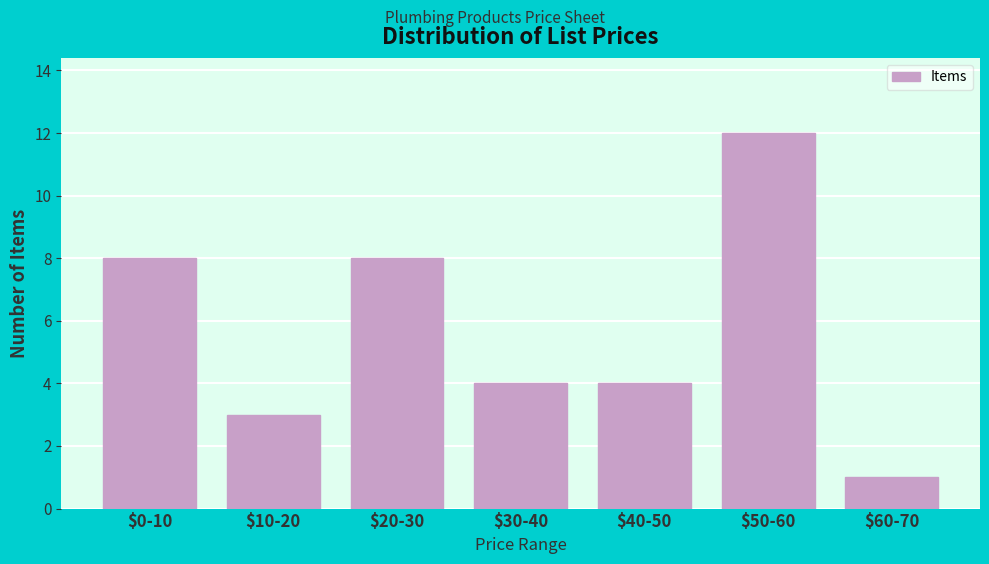

Reading right to left, transcribe all the data shown in this chart.

1	12	4	4	8	3	8